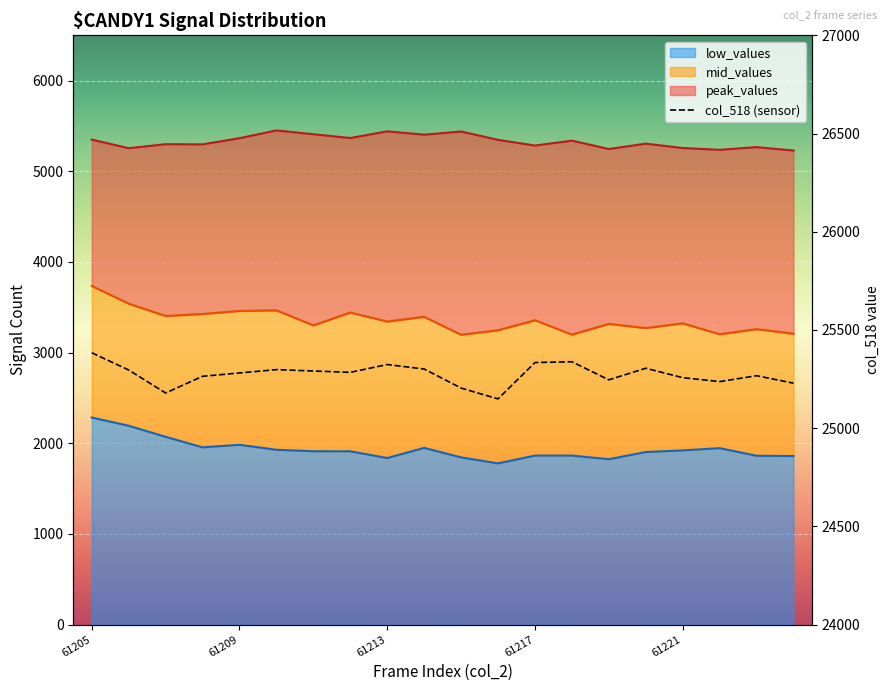

What is the average value?

25273